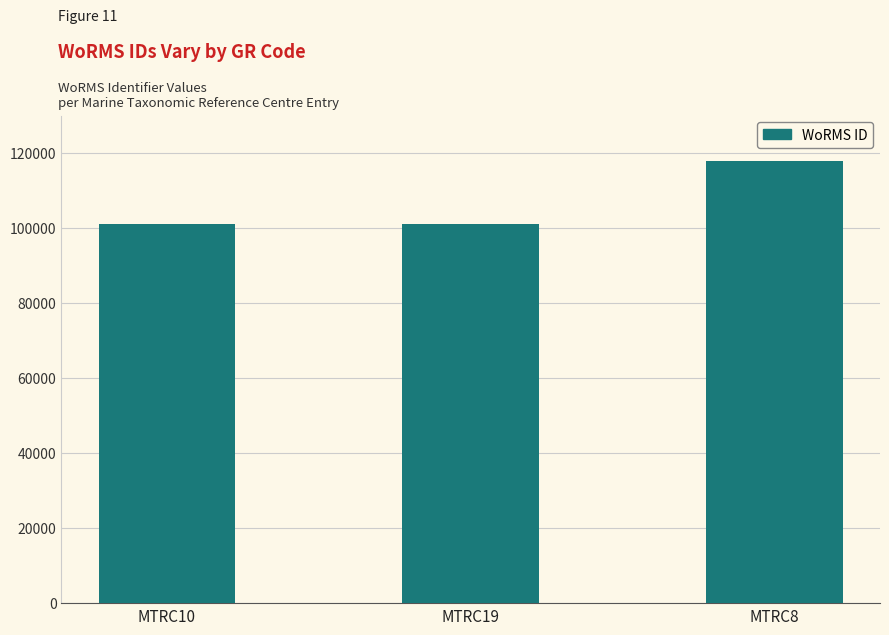

What is the minimum value shown in the chart?

100982